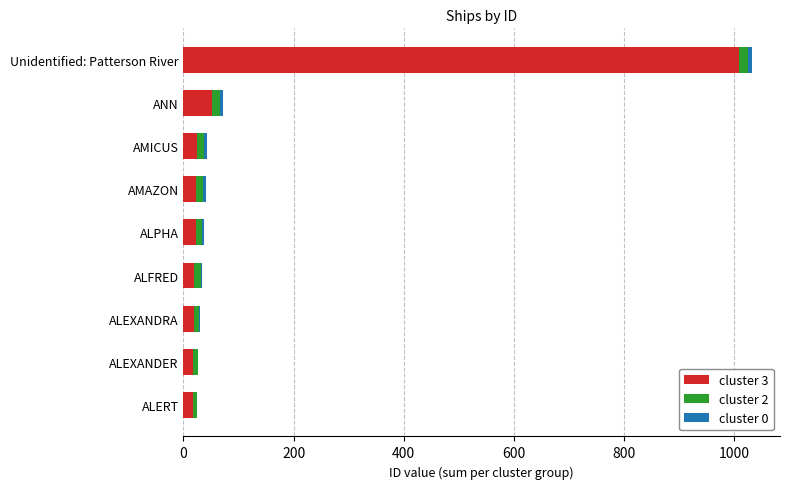

At which label does cluster 3 reach its peak?

Unidentified: Patterson River